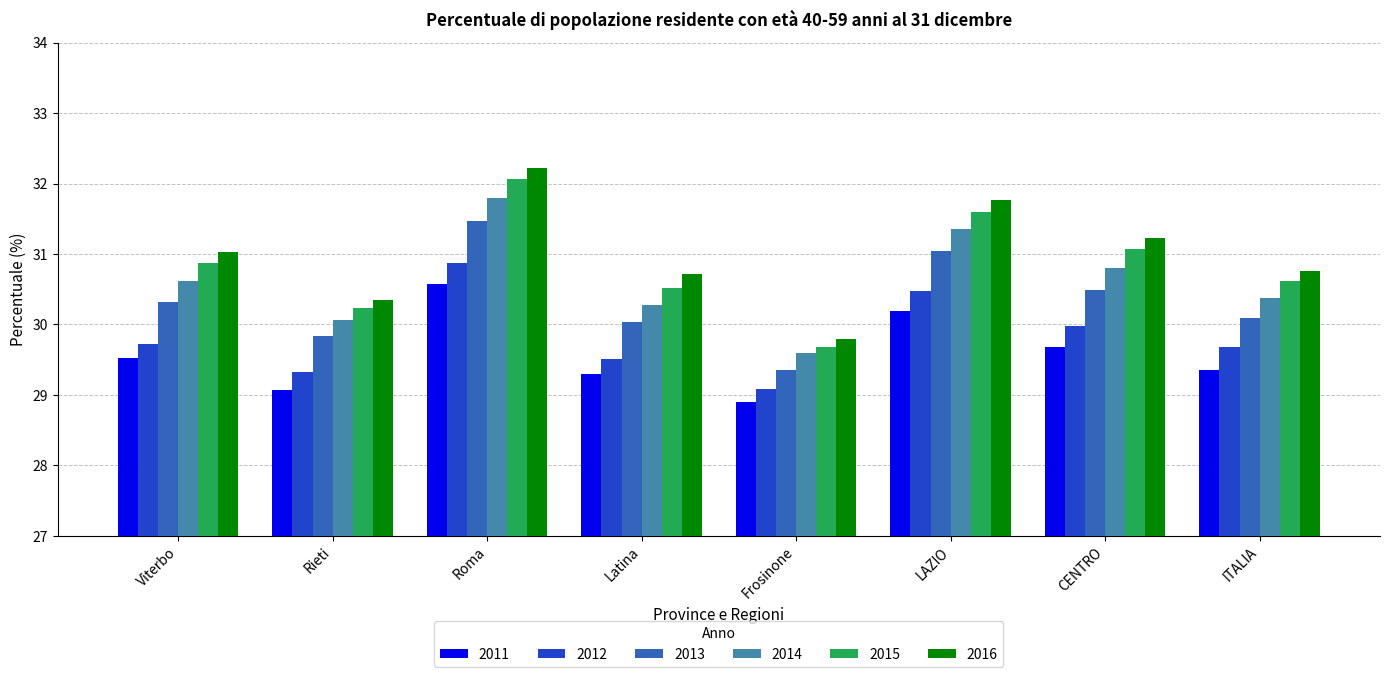

What is the difference between the maximum and minimum values in the 2015 series?

2.4